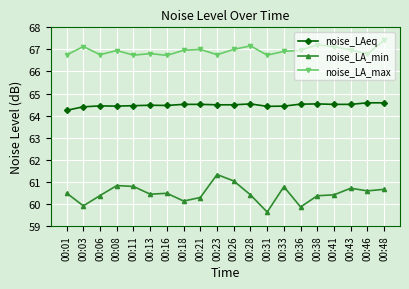

What is the spread (max minus min) of values at 00:21?

6.7